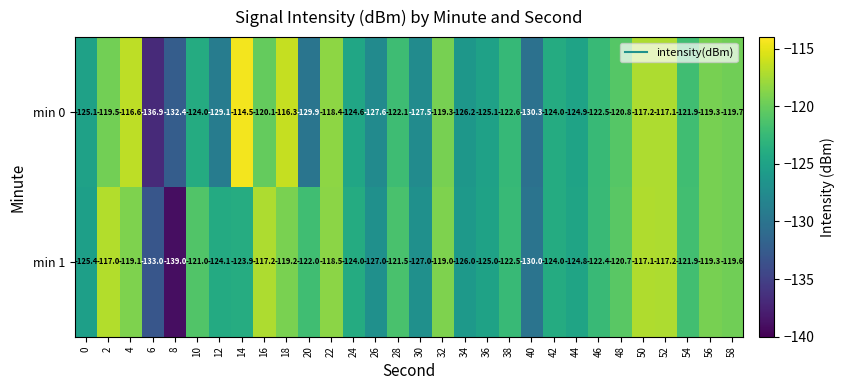

The min 0 series shows -120.1 at 16. True or false?

True